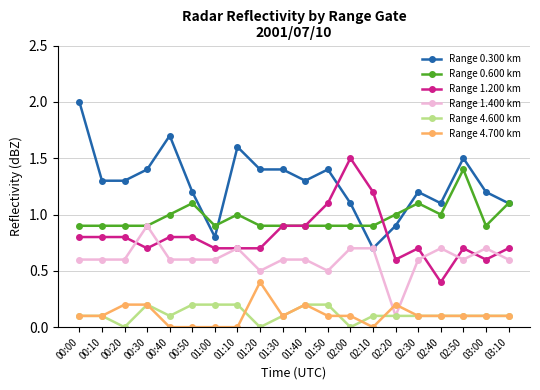

What is the difference between the second highest and minimum values in the Range 1.400 km series?

0.6